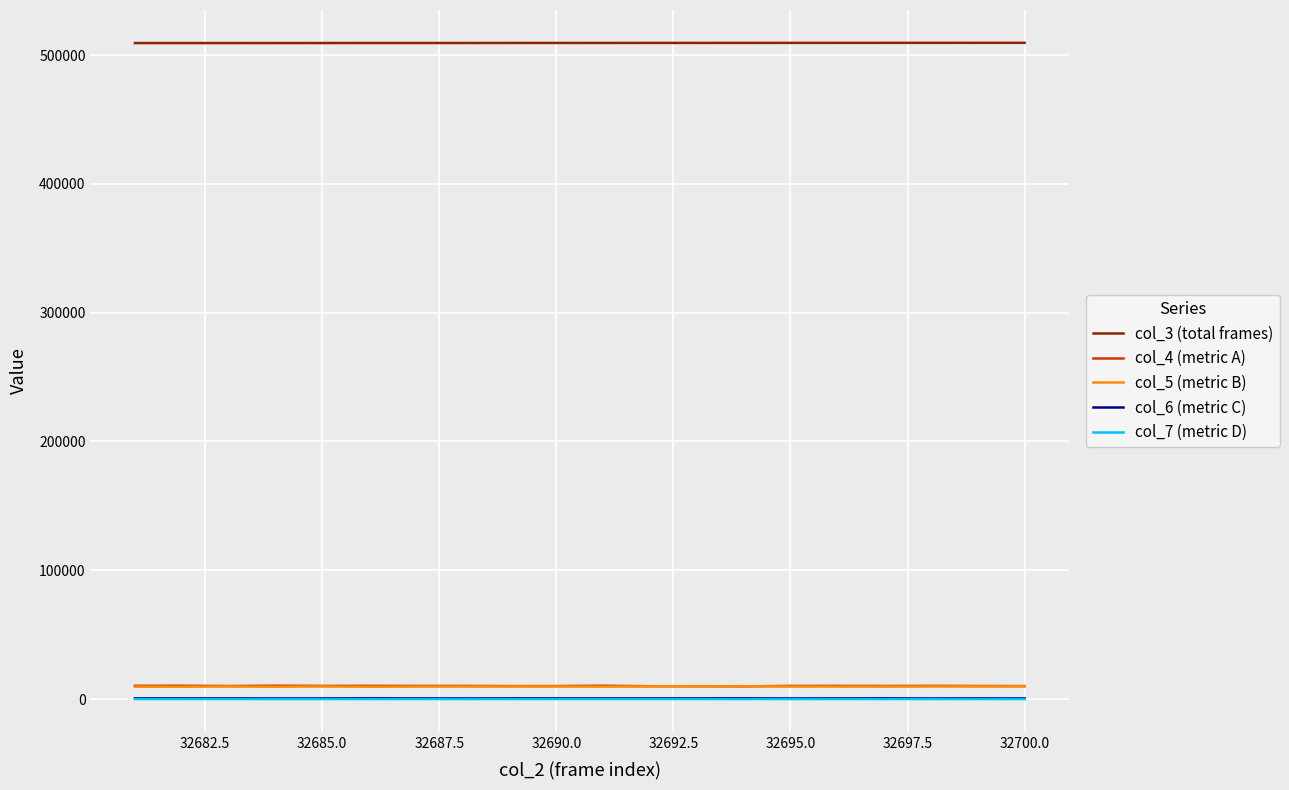

True or false: col_4 (metric A) and col_7 (metric D) intersect in this chart.

False